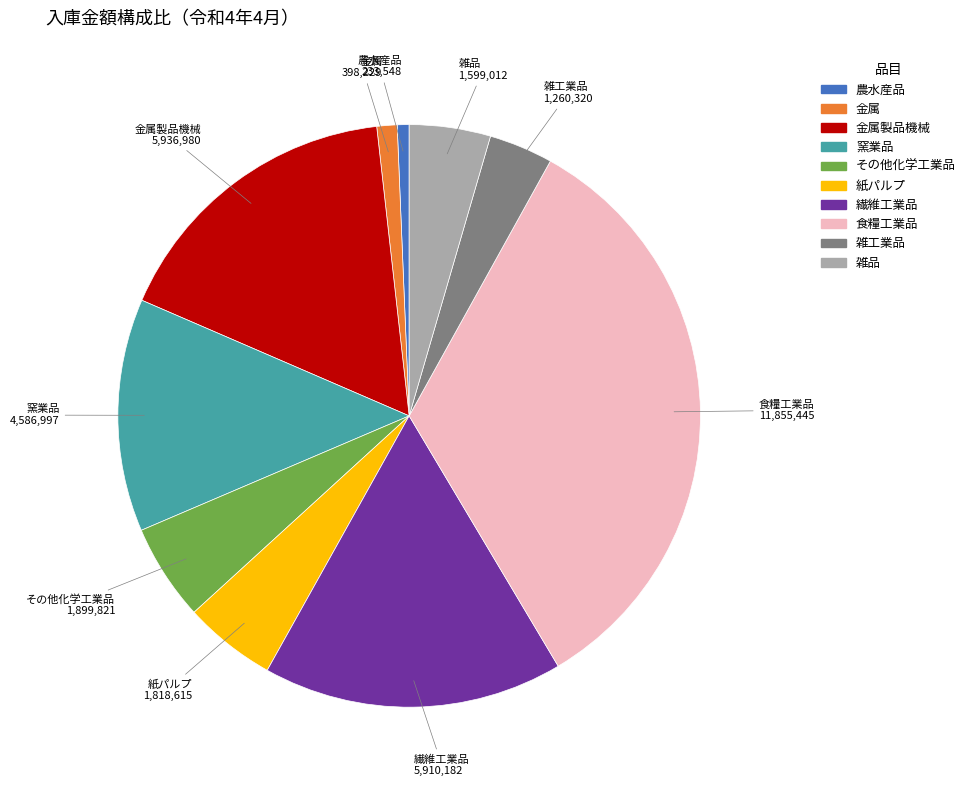

Is there a majority slice in this chart?

No